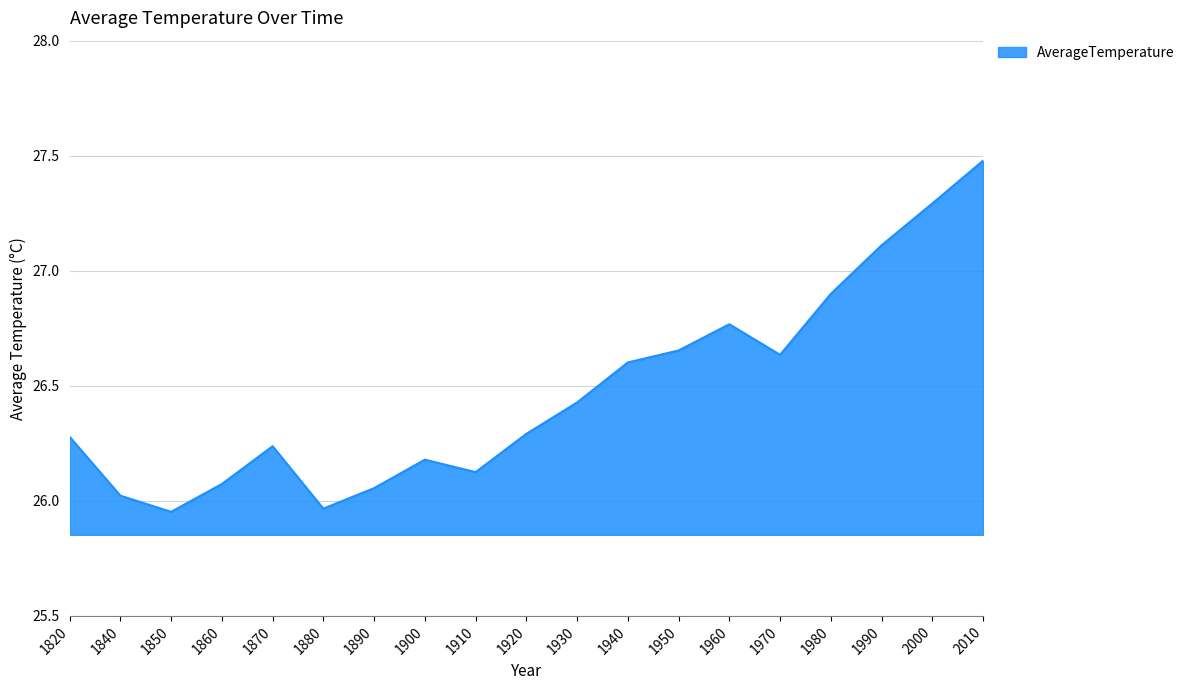

How many series are shown in this chart?

1